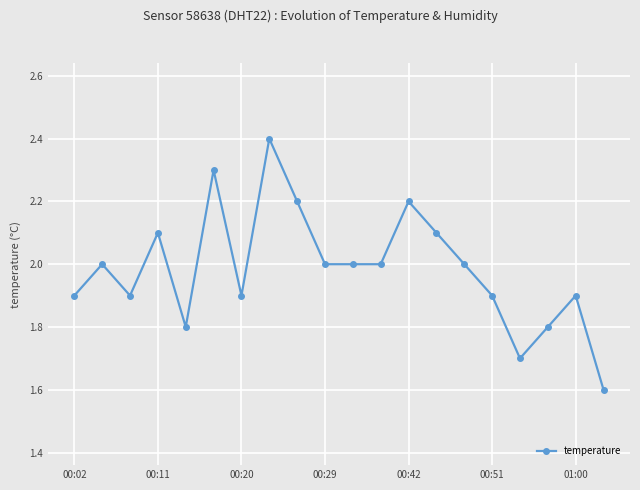

True or false: there are more than 1 points higher than both neighbors.

True